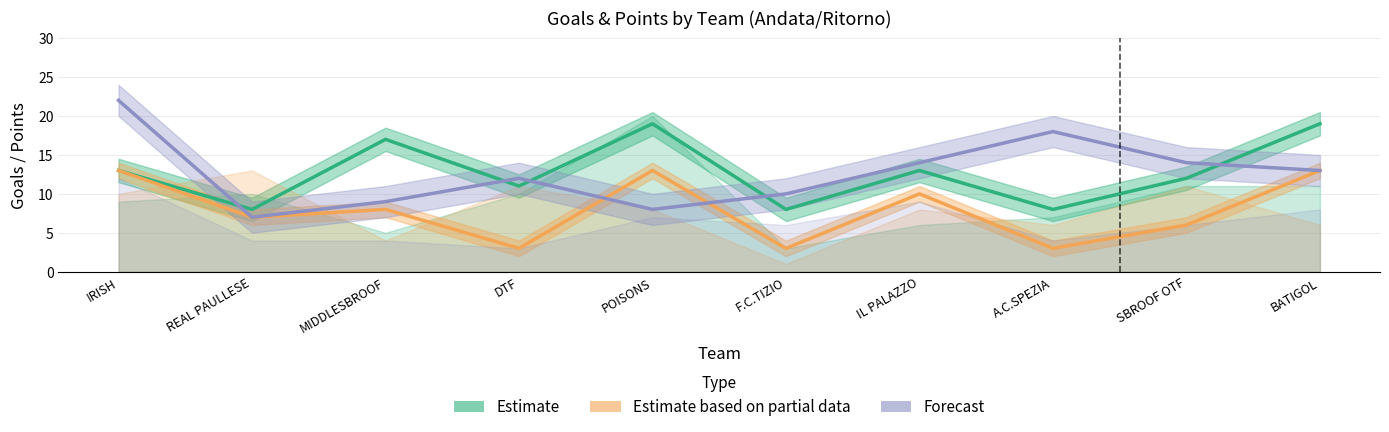

What is the difference between the Estimate based on partial data values at BATIGOL and F.C.TIZIO?

10